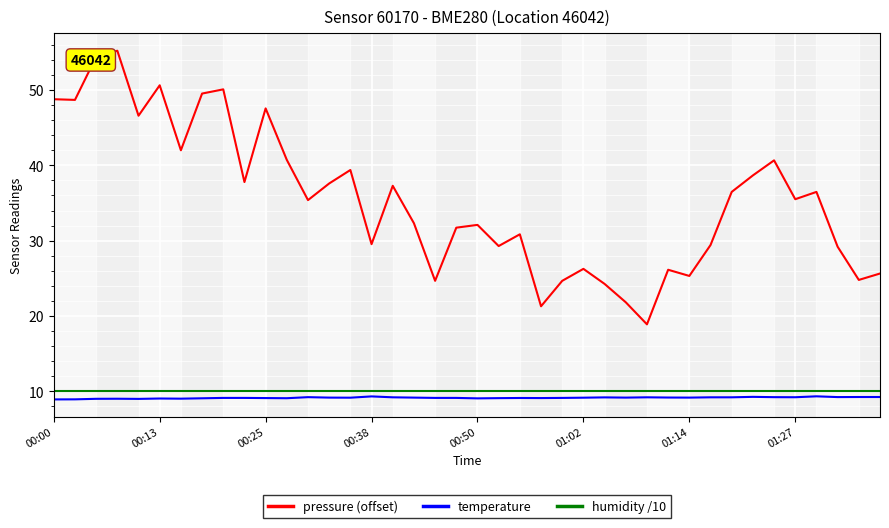

How many lines are shown in the chart?

3